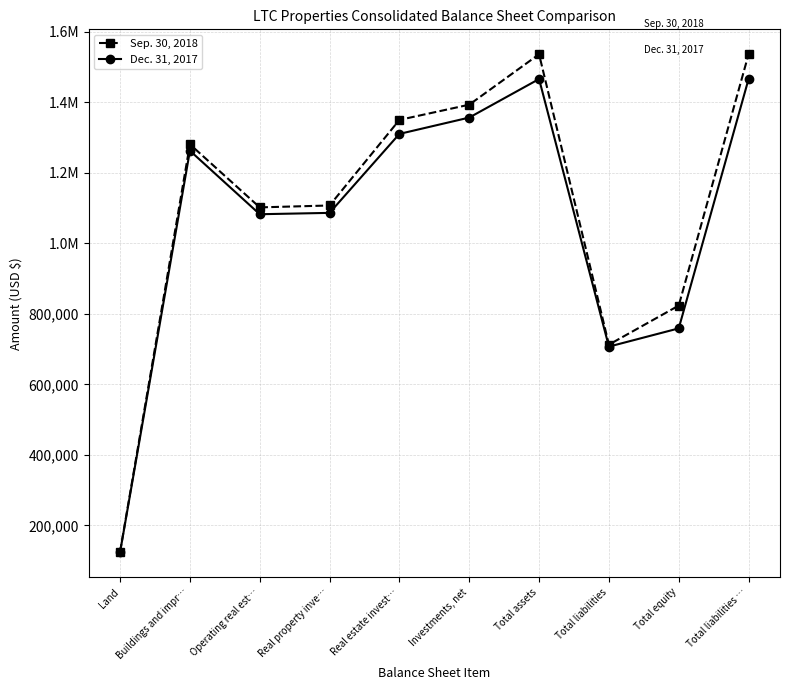

True or false: Dec. 31, 2017 has a value of 758648 at Total equity.

True